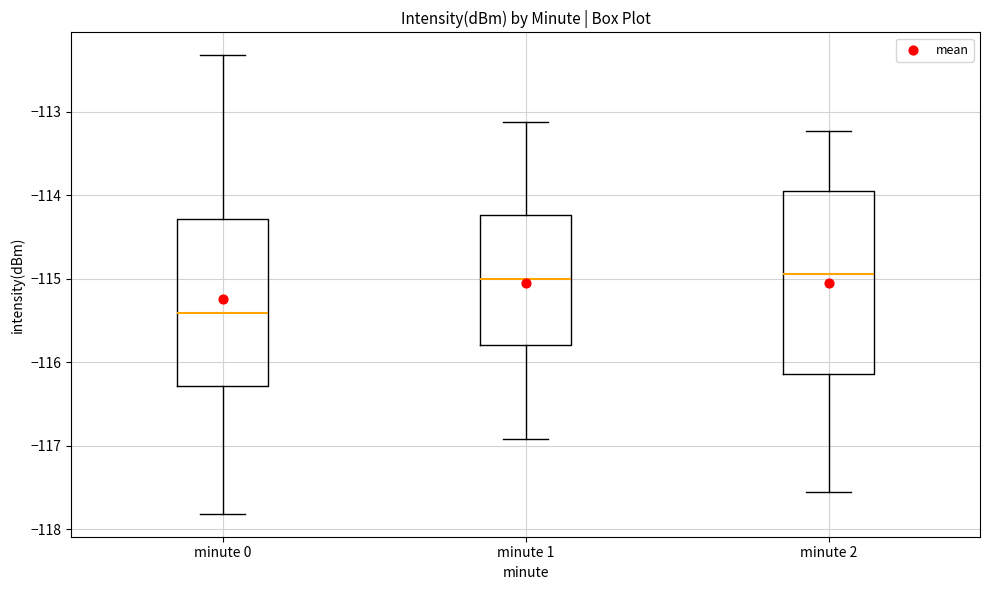

Which box's median line is the lowest?

minute 0